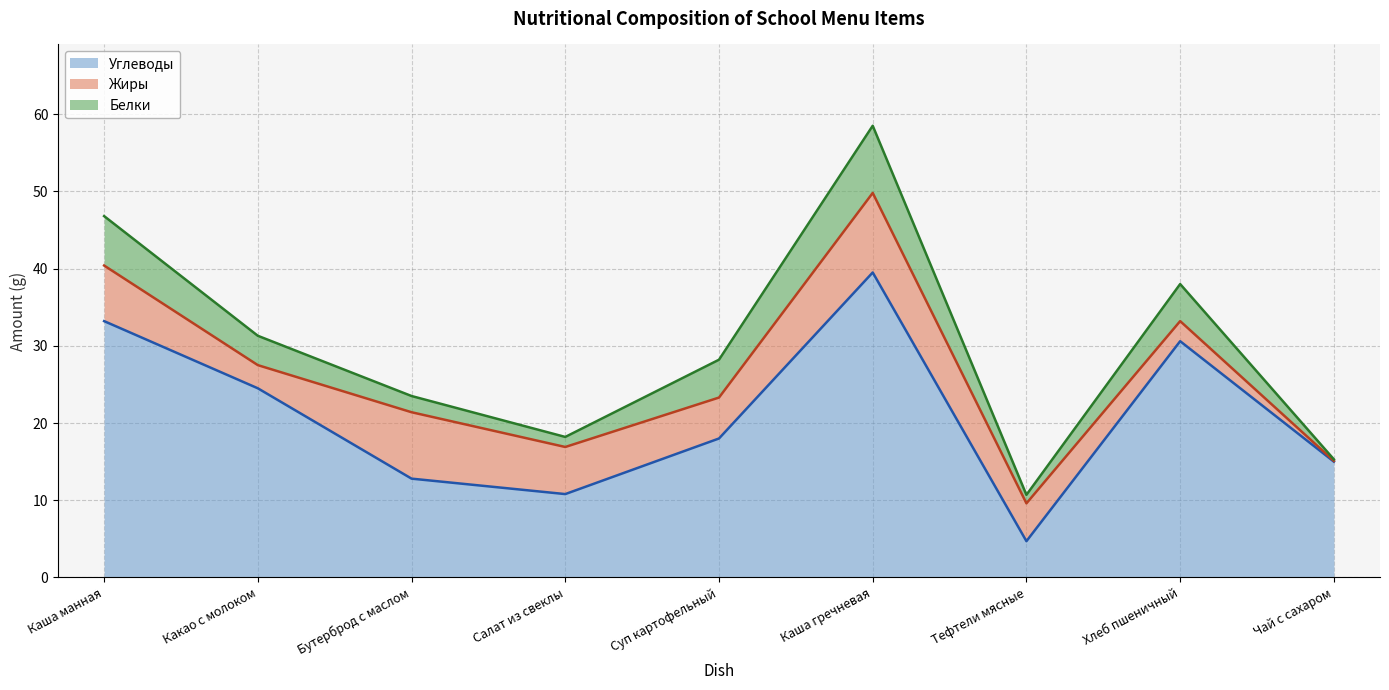

What is the label of the 9th point from the right?

Каша манная